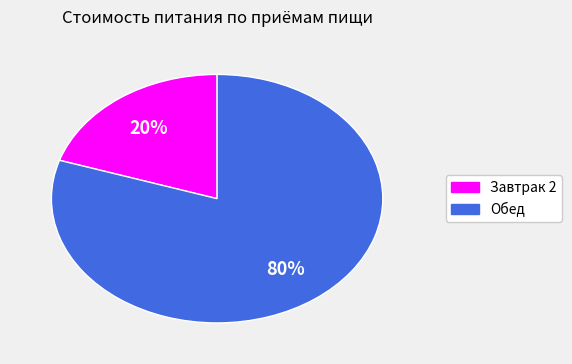

Which has a higher value, Обед or Завтрак 2?

Обед